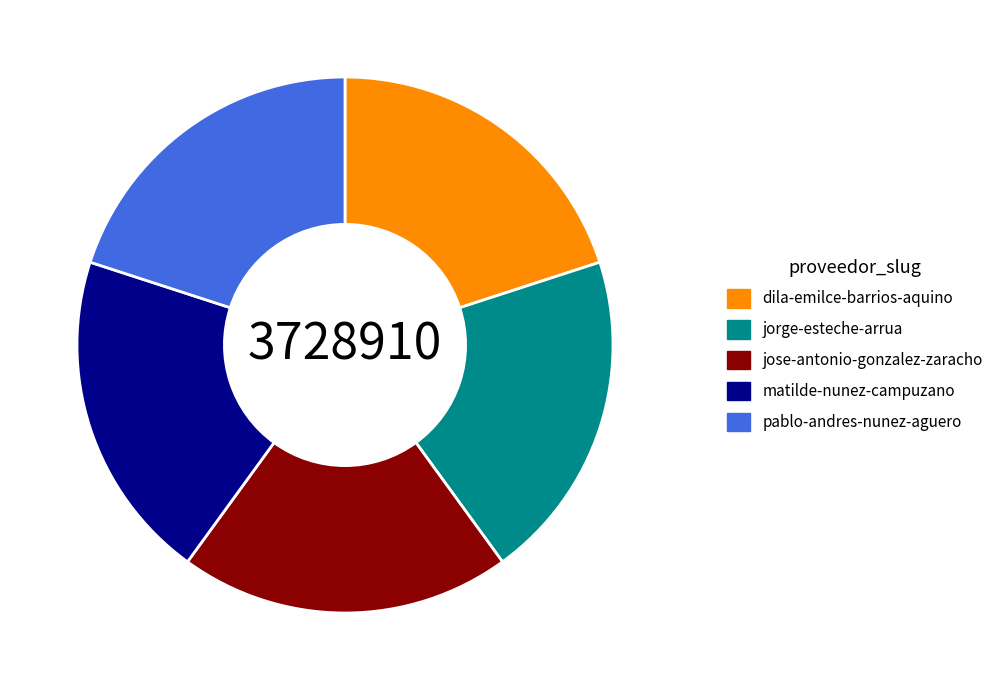

Is jorge-esteche-arrua the majority of the pie?

No